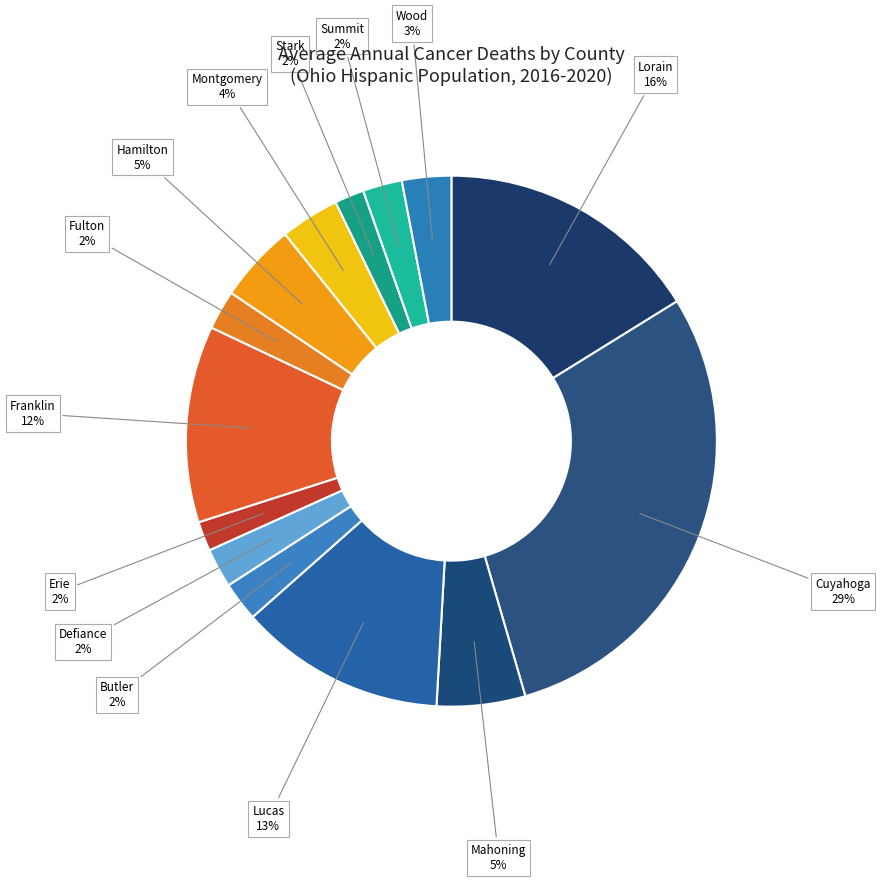

Count the number of slices in the pie.

14